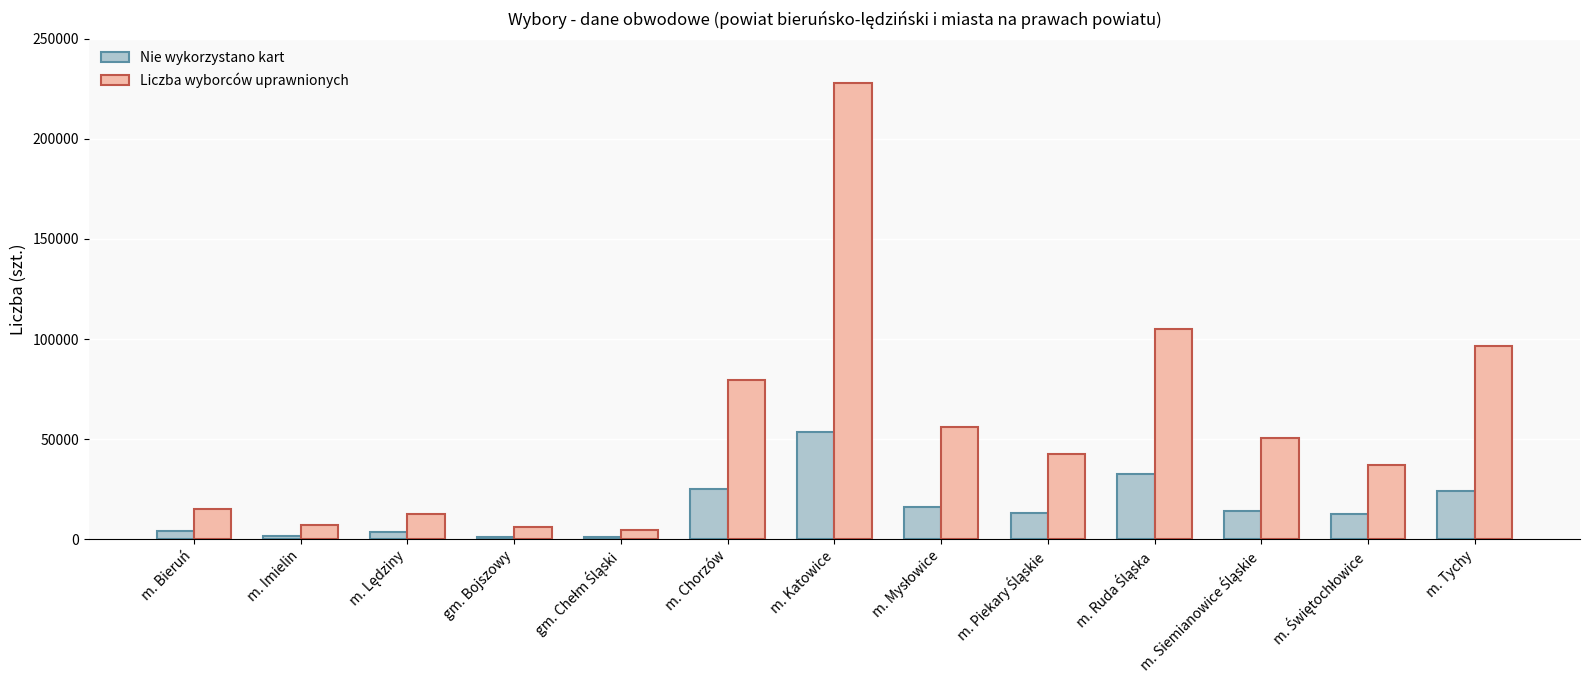

List the series in order of their peak value, highest first.

Liczba wyborców uprawnionych, Nie wykorzystano kart